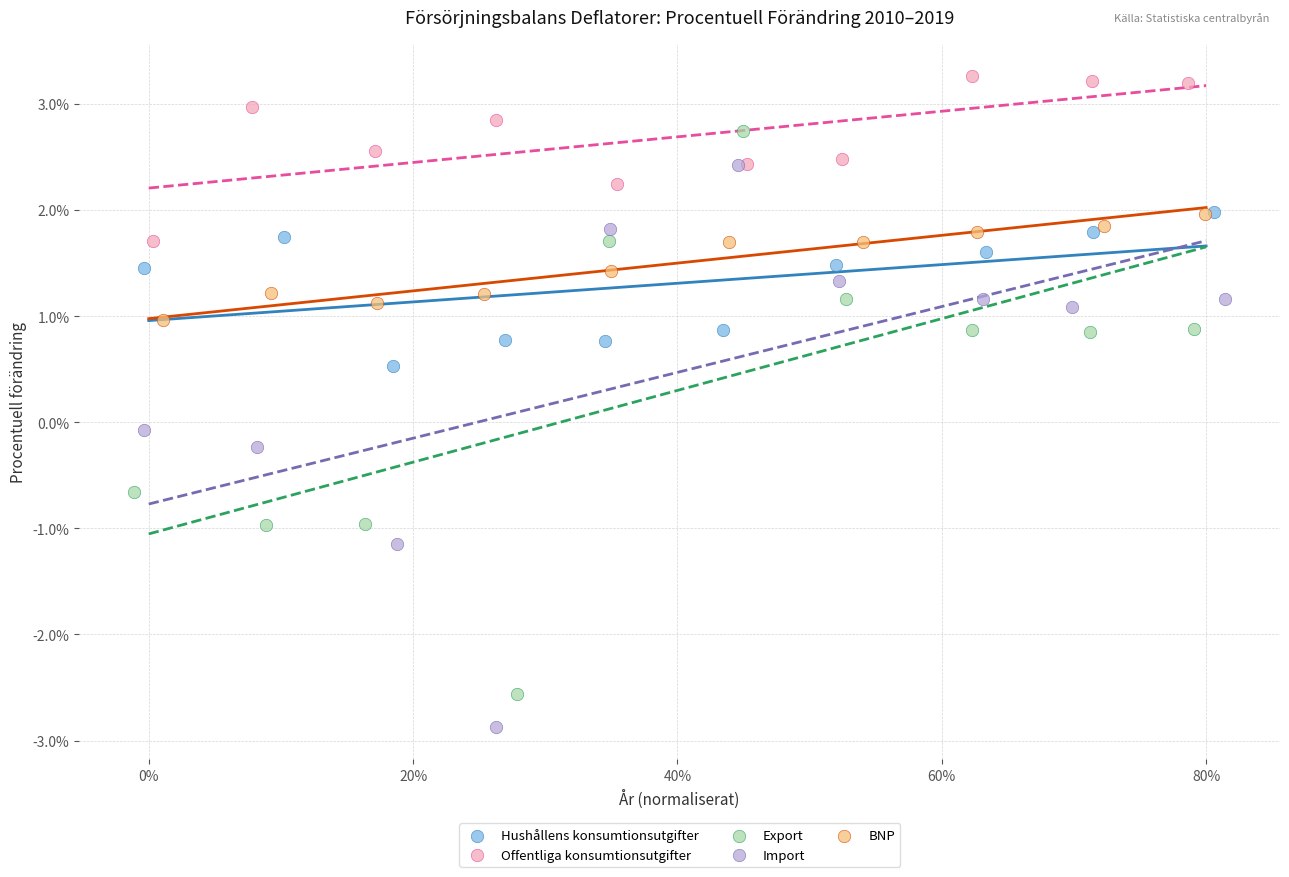

Which series has the widest spread of Y values?

Export